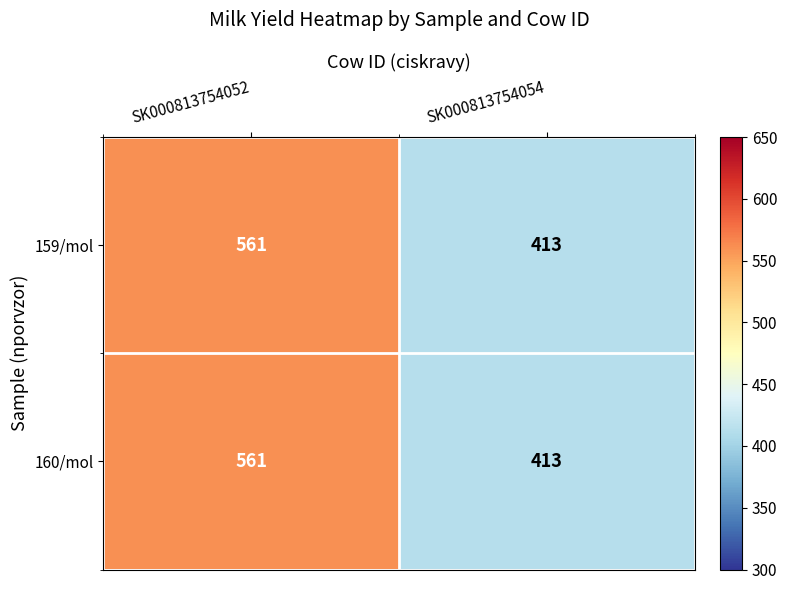

What is the lowest value of the 160/mol series?

413